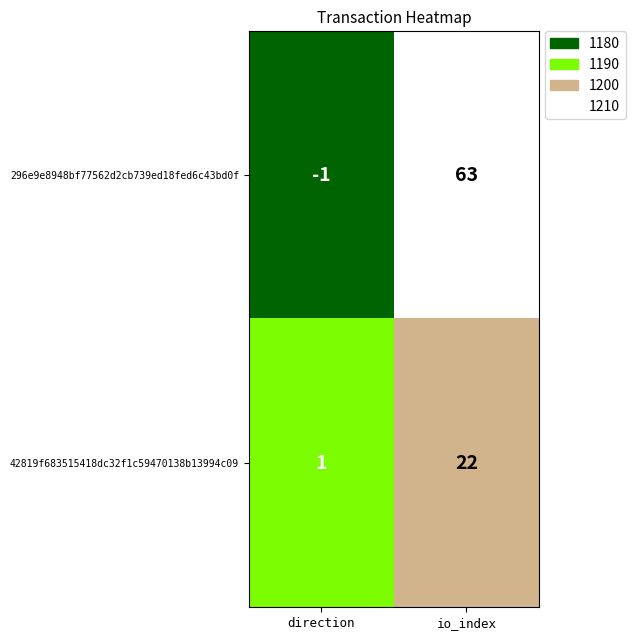

Reading left to right, transcribe all the data shown in this chart.

296e9e8948bf77562d2cb739ed18fed6c43bd0f: direction=-1	io_index=63
42819f683515418dc32f1c59470138b13994c09: direction=1	io_index=22